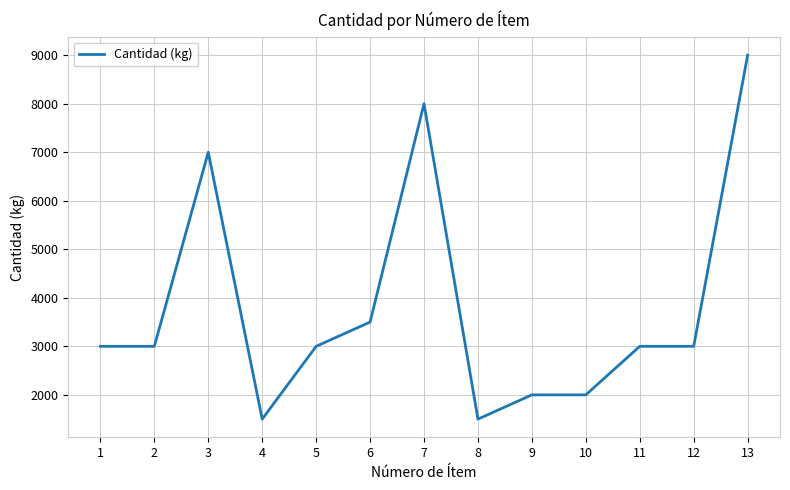

What is the difference between the values at 3 and 10?

5000